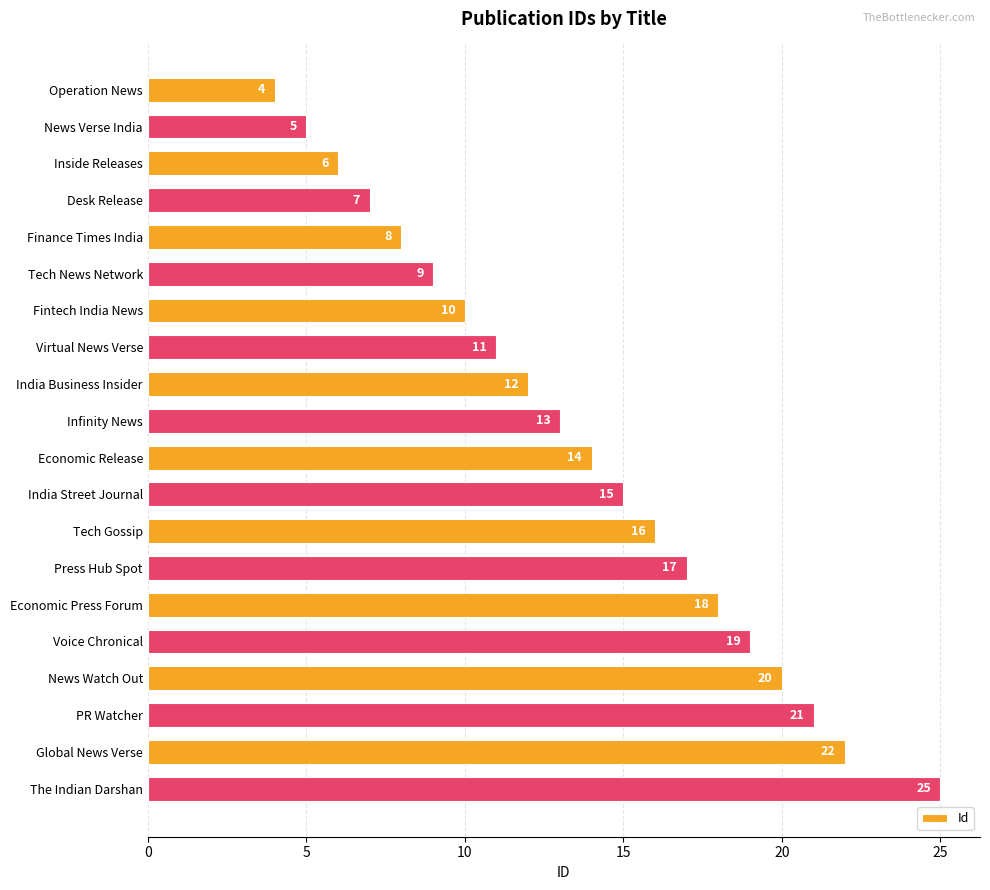

Approximately how many times larger is the value at Desk Release compared to Press Hub Spot?

0.4